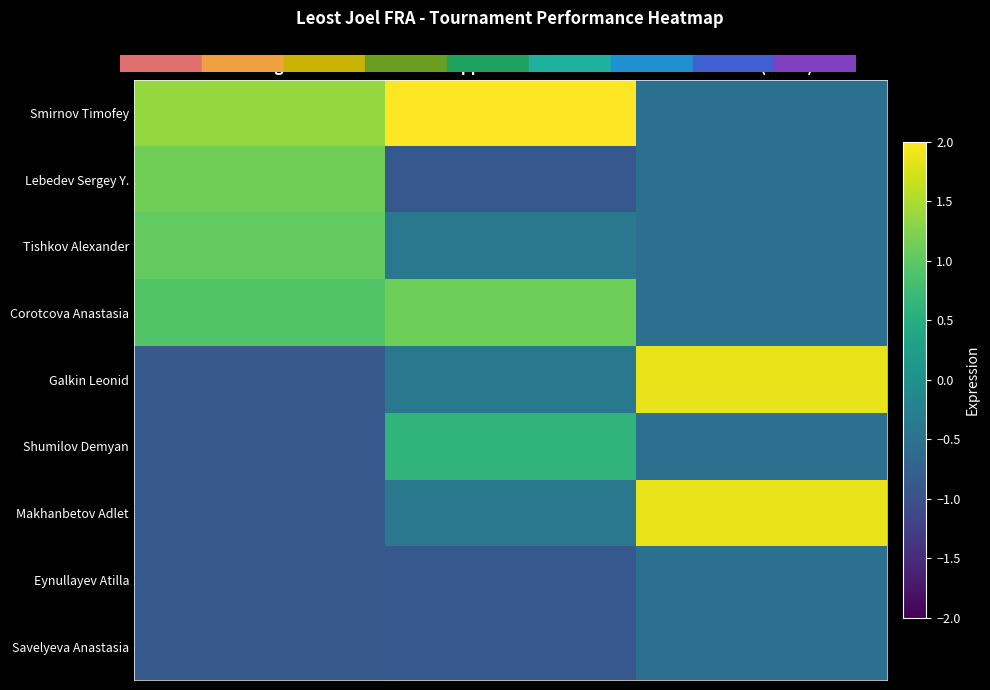

Between Rating and Result (Leost), which is larger?

Rating